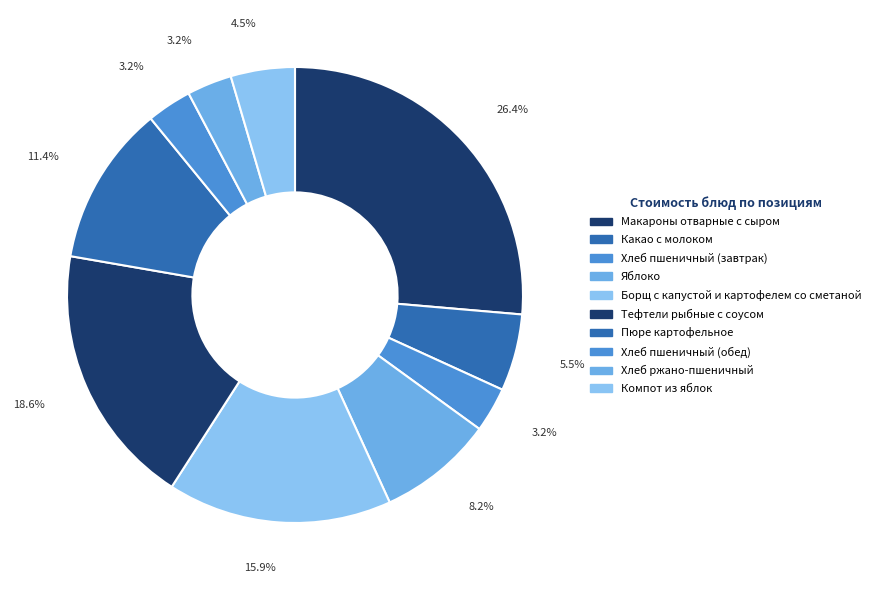

How many segments does this pie chart have?

10